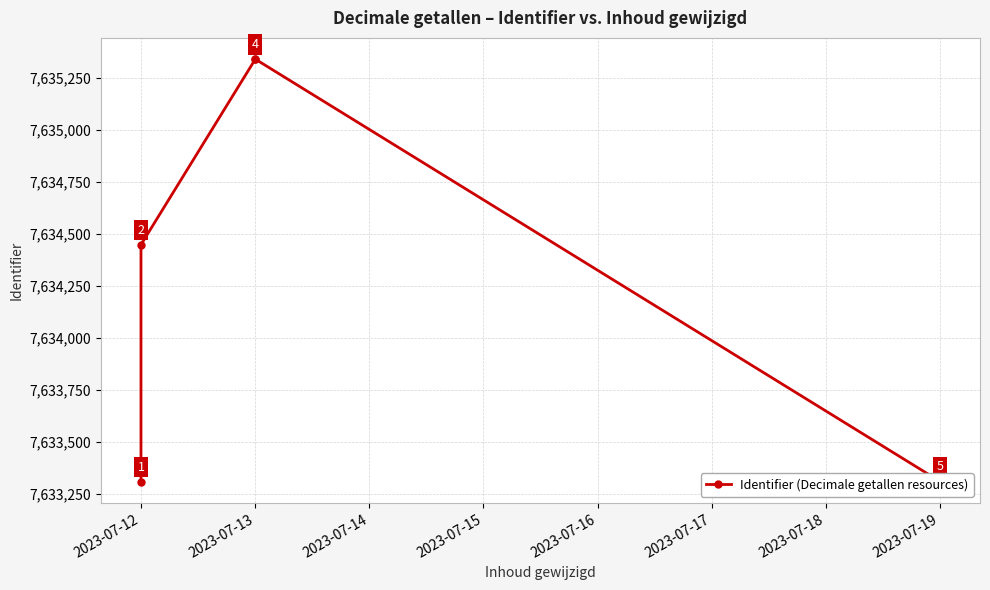

How many interior local peaks (higher than both neighbors) does the data have?

1